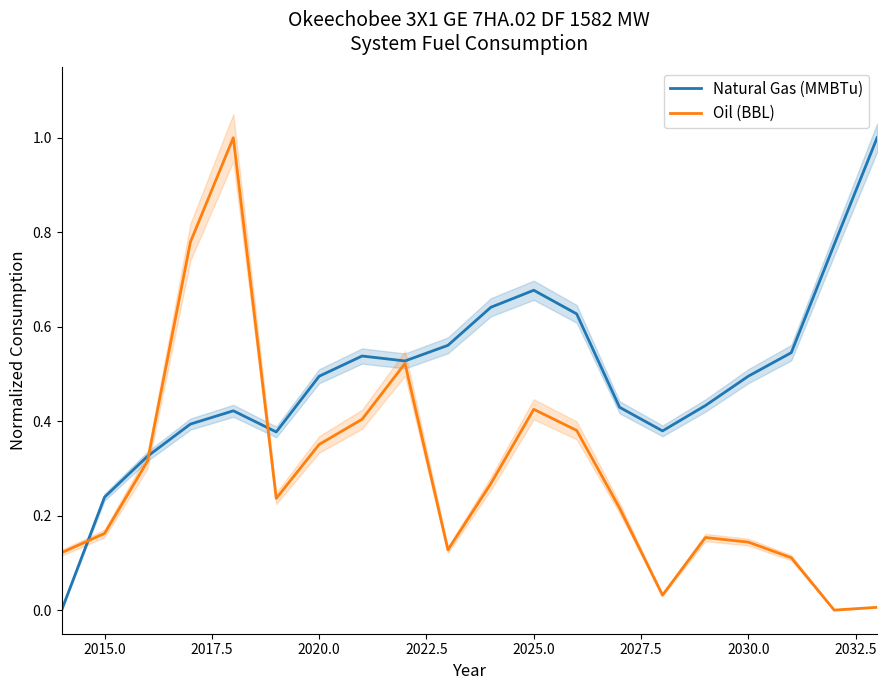

True or false: Natural Gas (MMBTu) has a value of 0.4 at 2015.0.

False